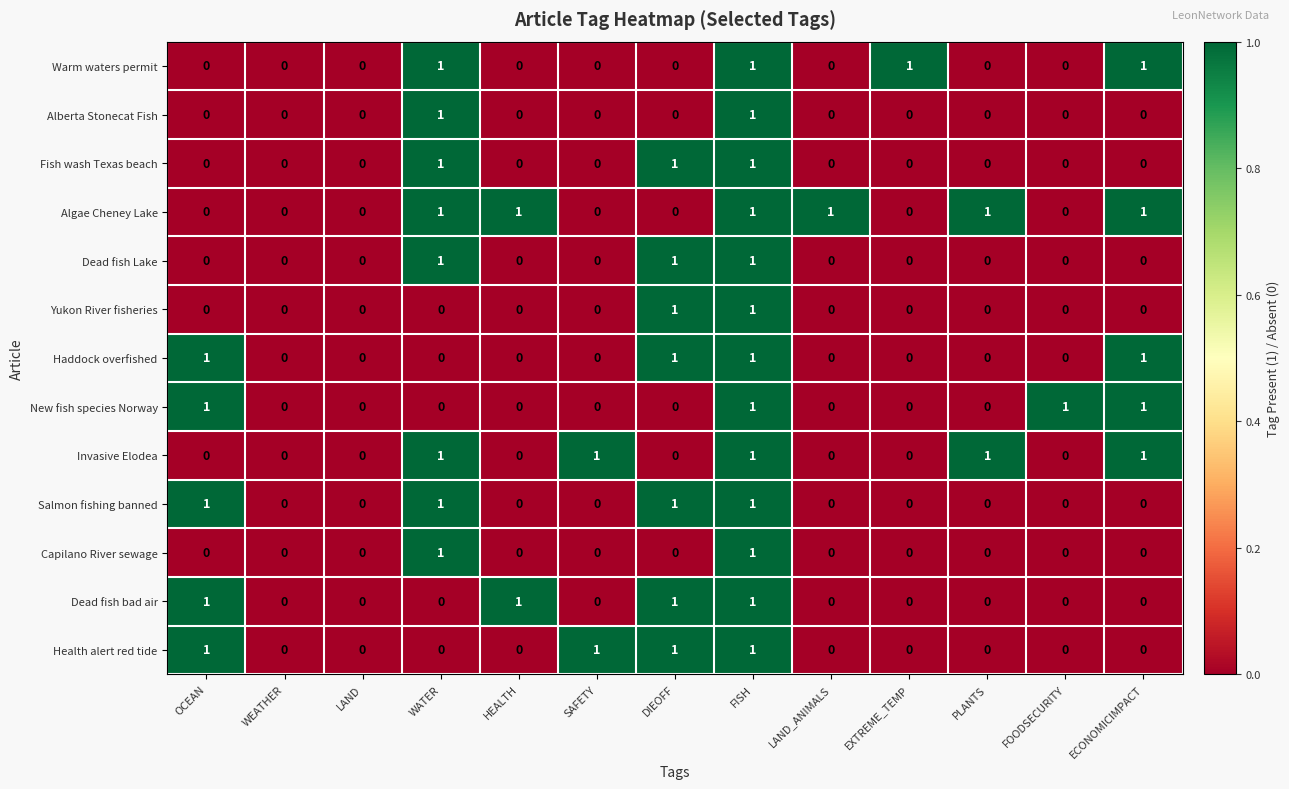

The Warm waters permit series shows 1 at DIEOFF. True or false?

False